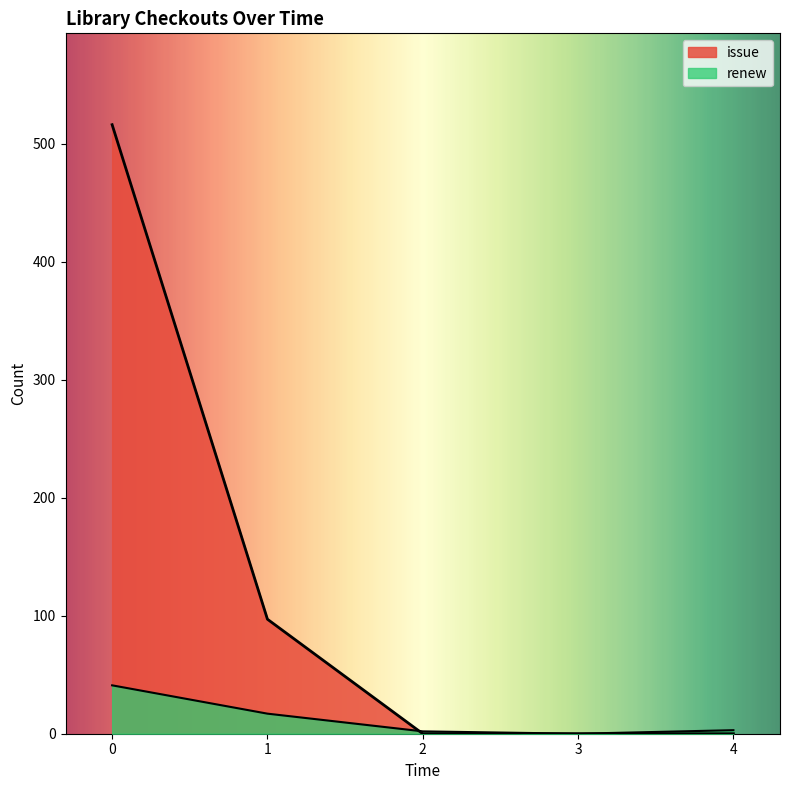

What is the maximum value for issue?

504